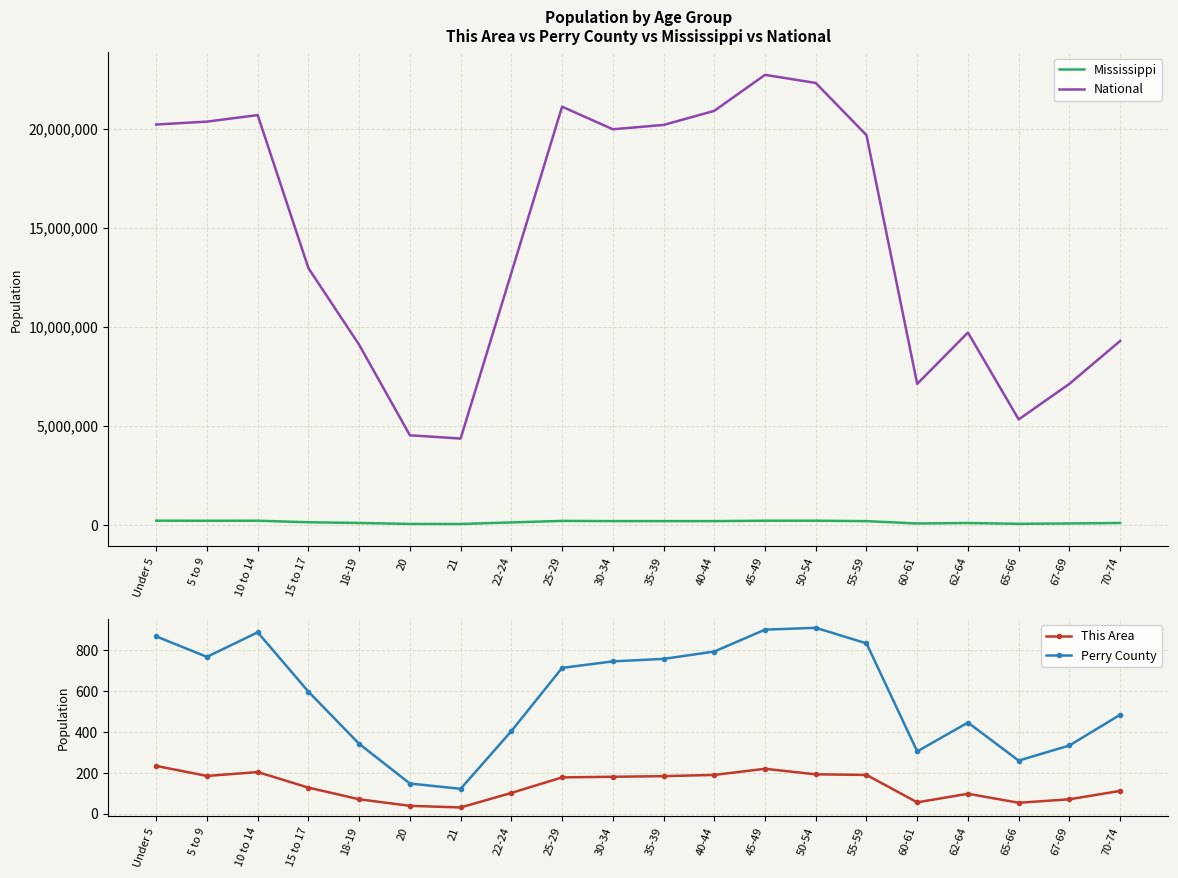

What is the sum of all Perry County values?

11593